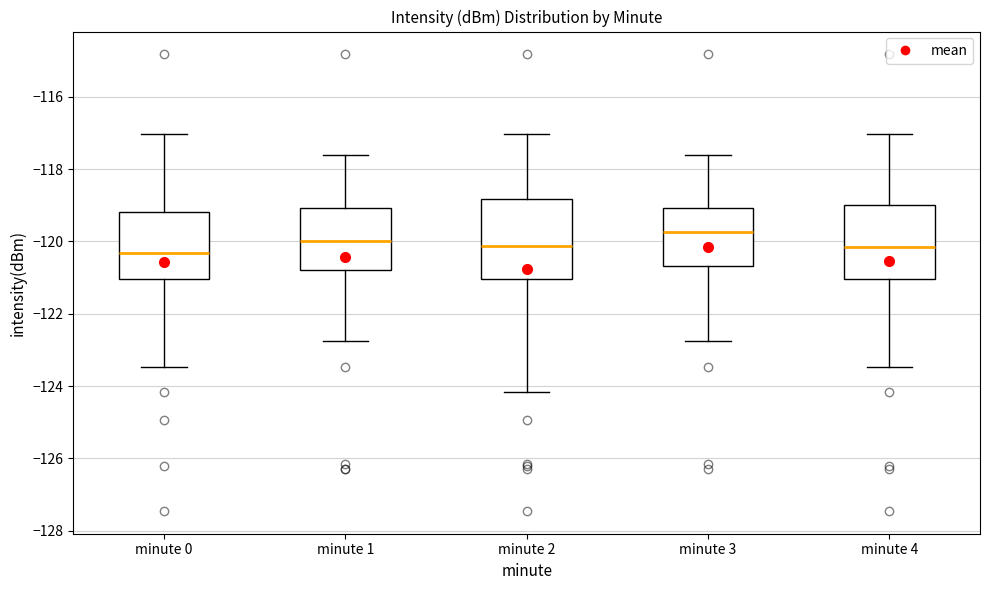

Where does the upper whisker of the box for minute 0 end on the y-axis? The values are not printed on the chart, so give them approximately, as read against the axis.

-117.0